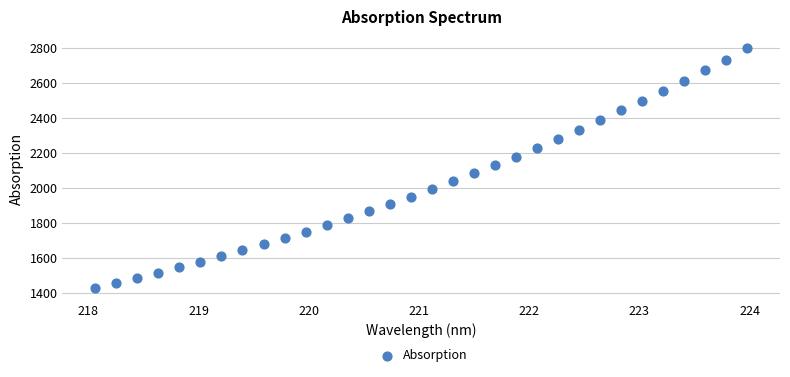

What is the range of X values (max minus min)?

5.9